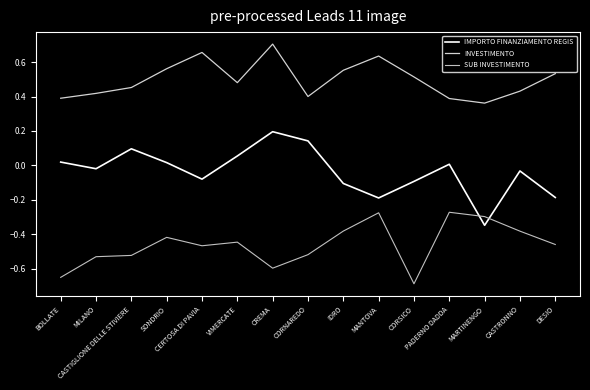

How many lines are shown in the chart?

3